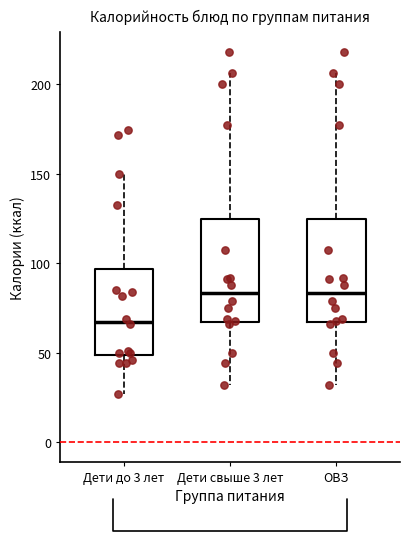

Reading left to right, read every box against the y-axis: the position of its median line, the range the box covers, and the ends of its whiskers. The values are not printed on the chart, so give them approximately, as read against the axis.

Дети до 3 лет: median 65, box 50 to 95, whiskers 25 to 150
Дети свыше 3 лет: median 85, box 65 to 125, whiskers 30 to 205
ОВЗ: median 85, box 65 to 125, whiskers 30 to 205